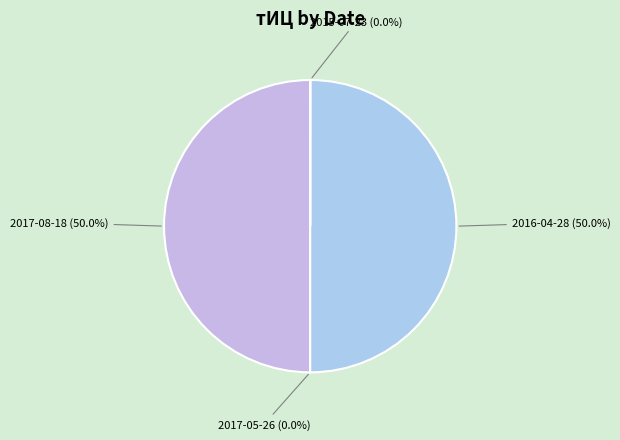

Is the sum of 2016-04-28 (50.0%) and 2017-08-18 (50.0%) greater than half?

Yes